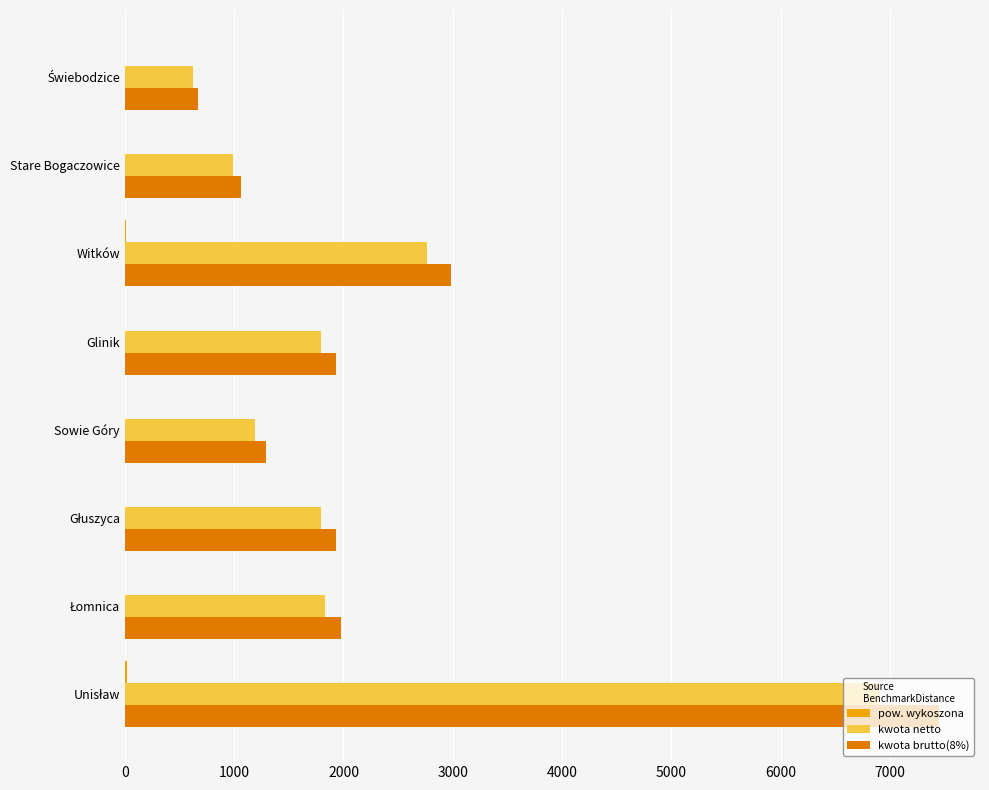

Is the value of kwota netto at Glinik greater than the value of kwota brutto(8%) at Sowie Góry?

Yes